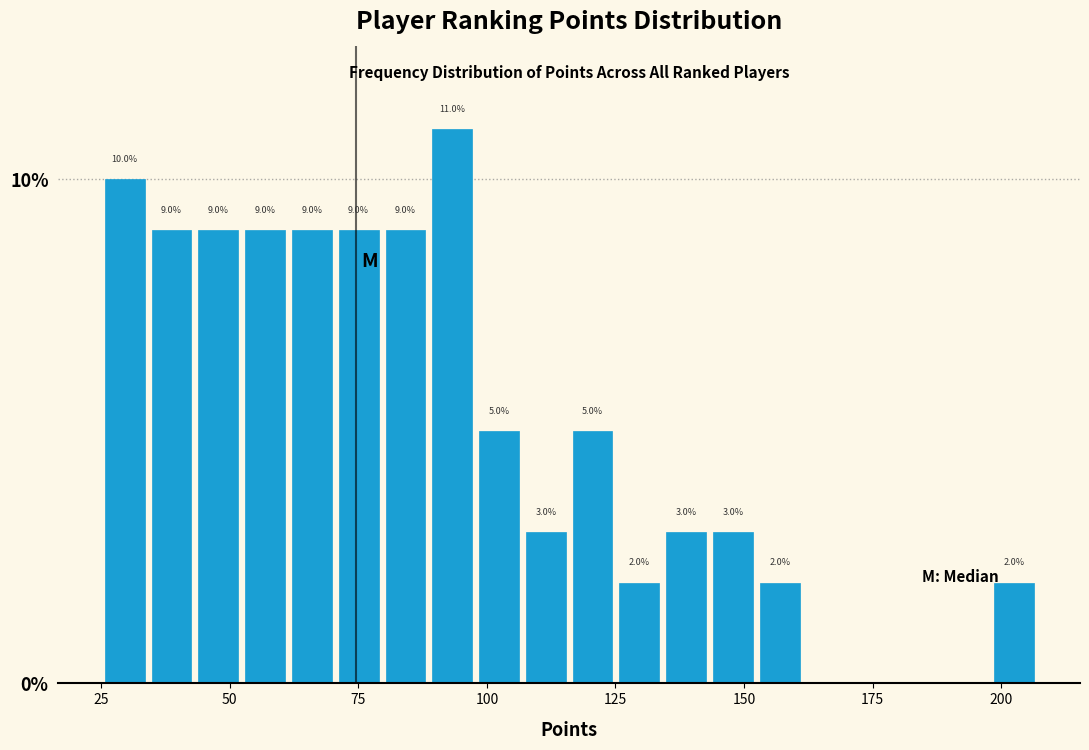

Around what value on the x-axis is the tallest bar? Give the approximate position of its centre, as read against the axis.

95